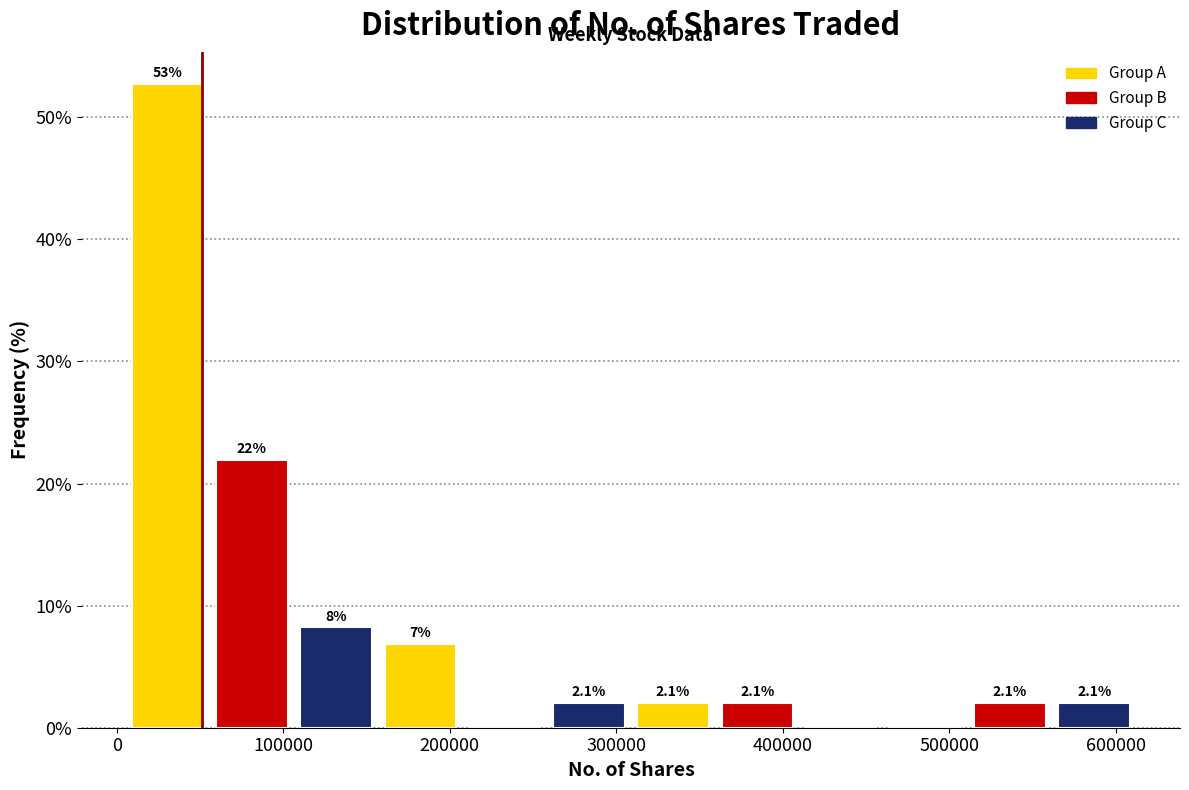

Which range on the x-axis has the tallest bar?

10000 to 60000